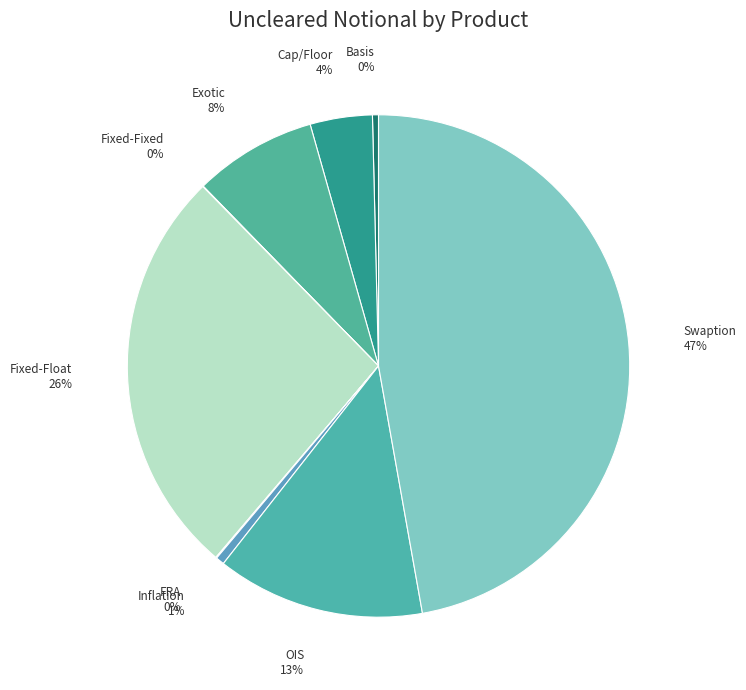

How many segments does this pie chart have?

9